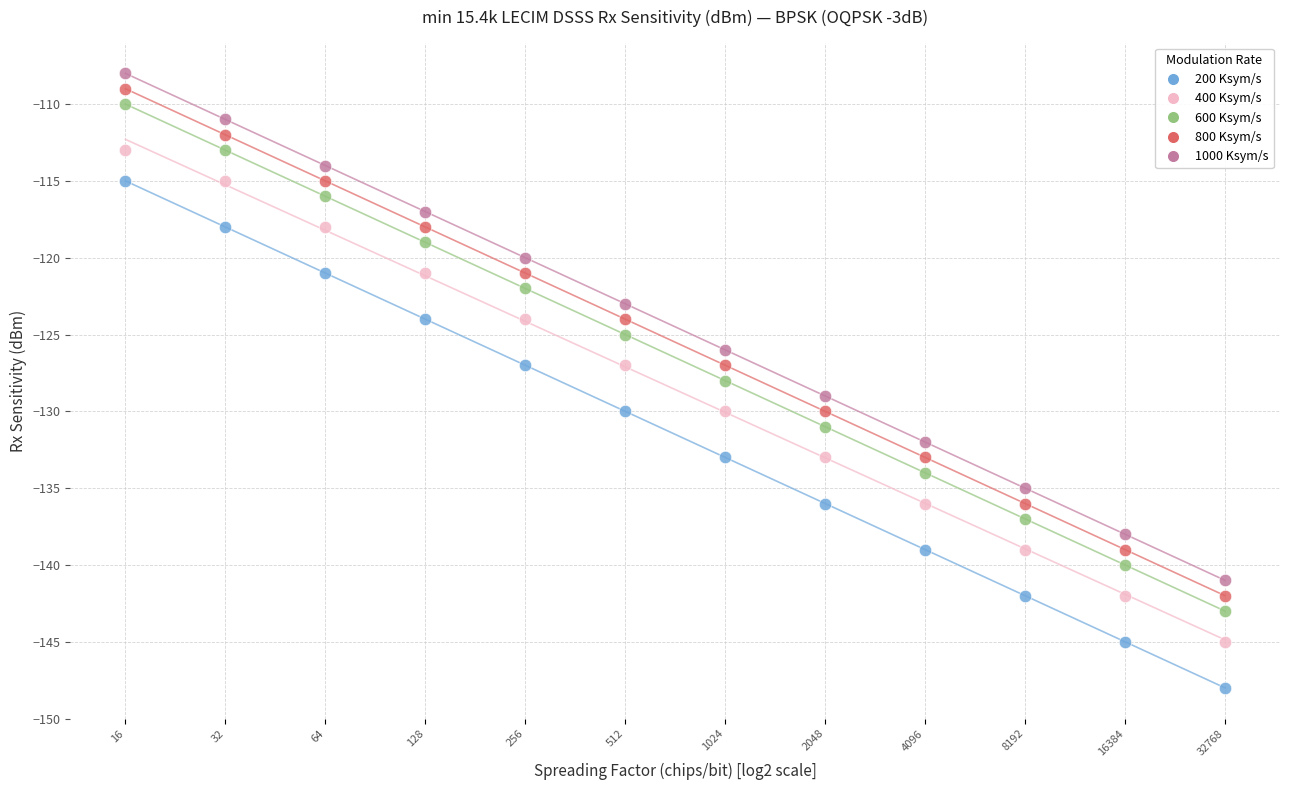

Which series contains the lowest Y value?

200 Ksym/s